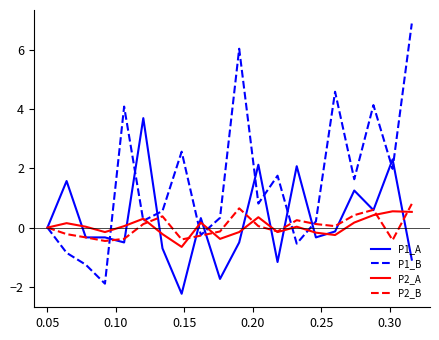

Which series has the widest spread of values?

P1_B